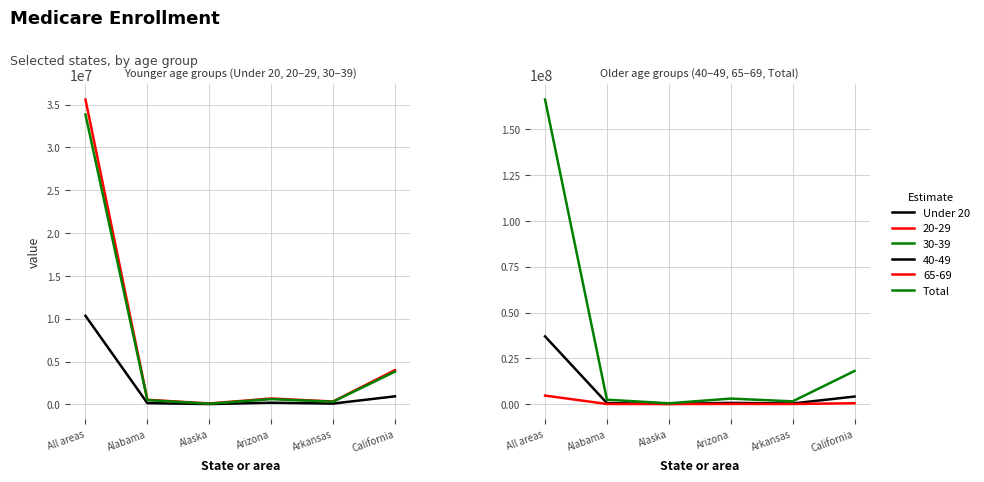

Rank the series by their average value, from highest to lowest.

Total, Under 20